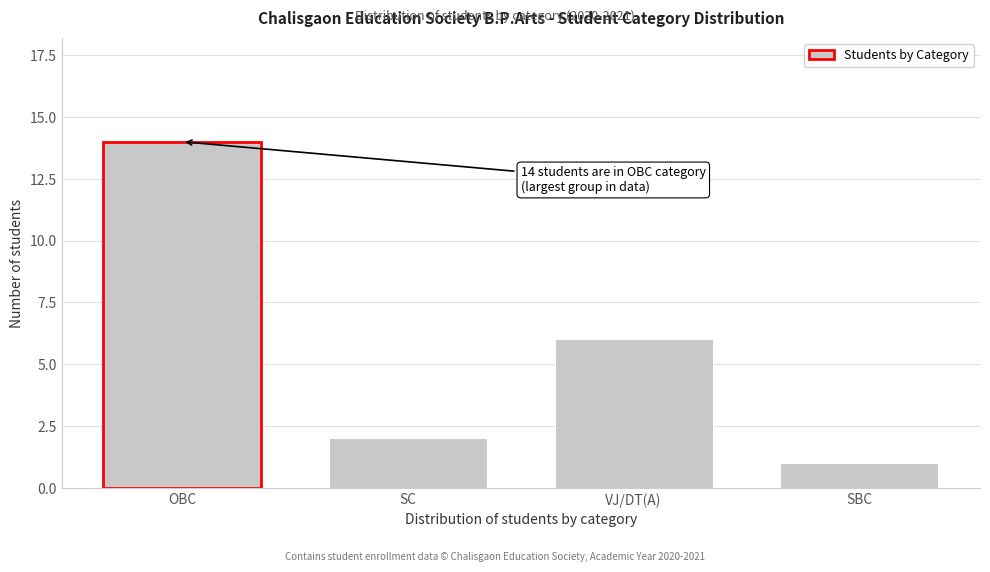

Reading left to right, what are all the values shown in this chart?

14	2	6	1